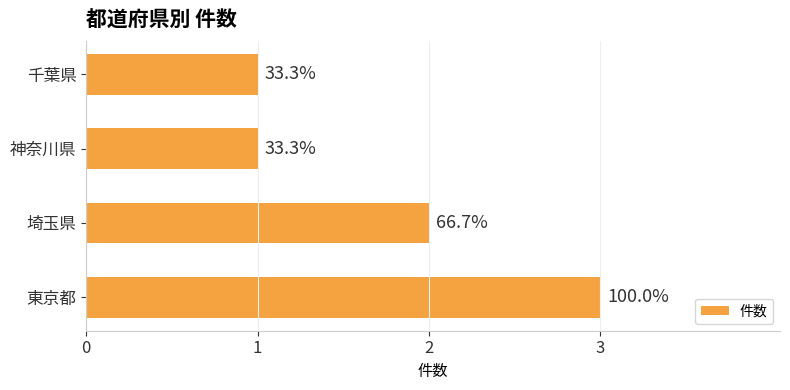

Are the bars horizontal?

Yes